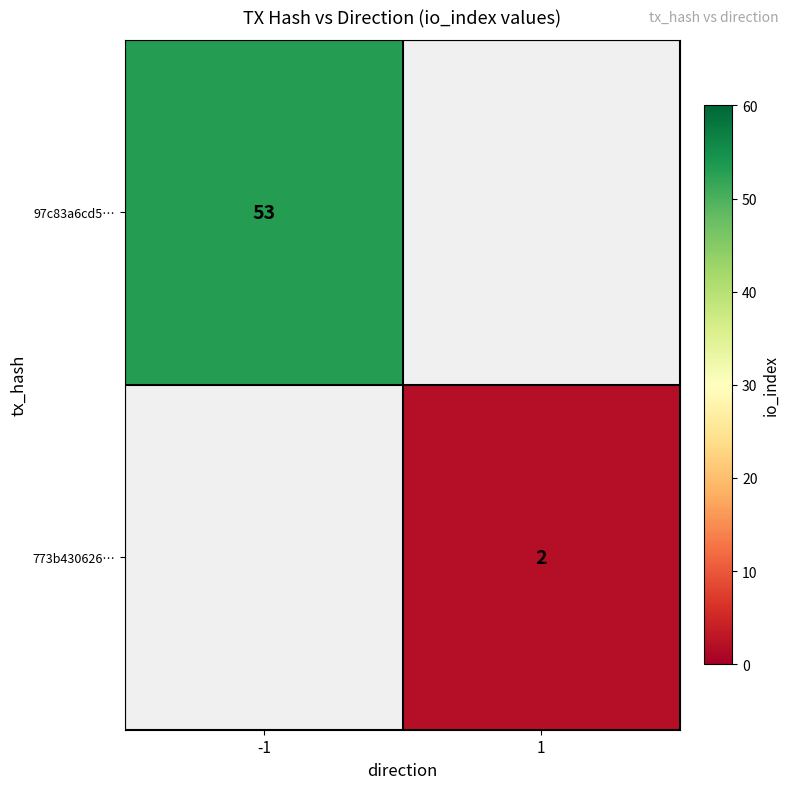

Is the value of 97c83a6cd5… at -1 greater than the value of 773b430626… at 1?

Yes